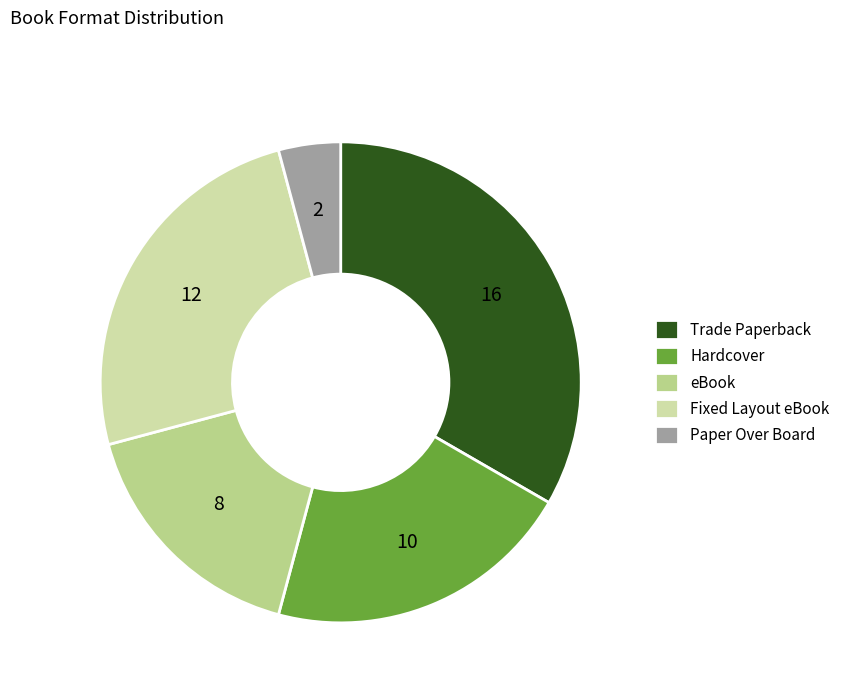

What is the largest slice in the pie chart?

Trade Paperback